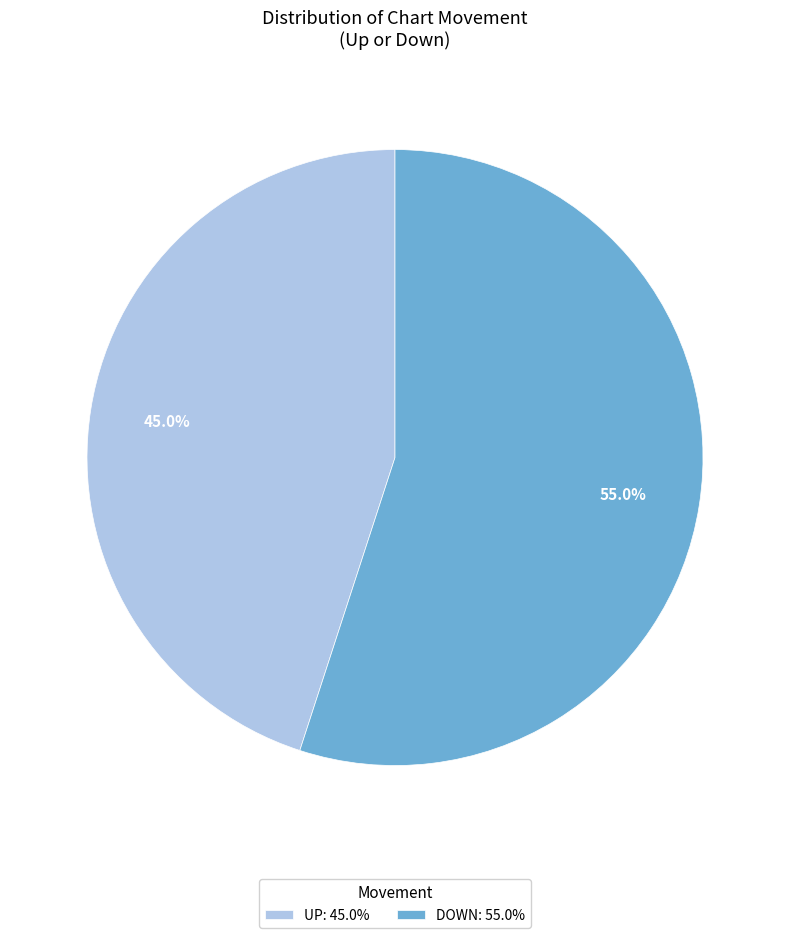

Which slice is the smallest?

UP: 45.0%